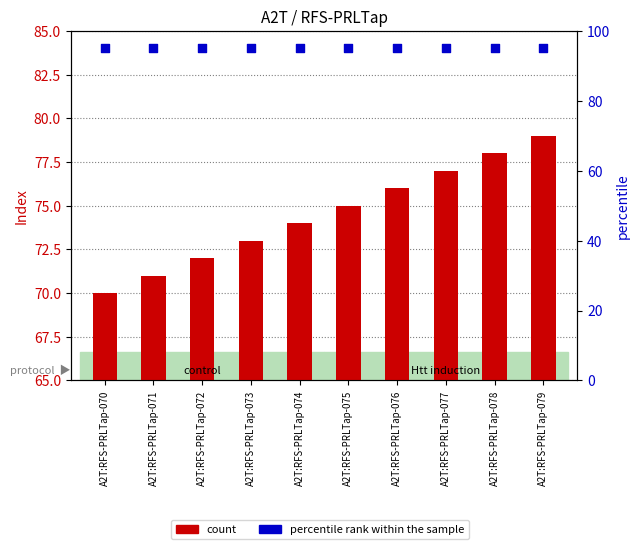

At which category is the sum across all series the highest?

A2T:RFS-PRLTap-079